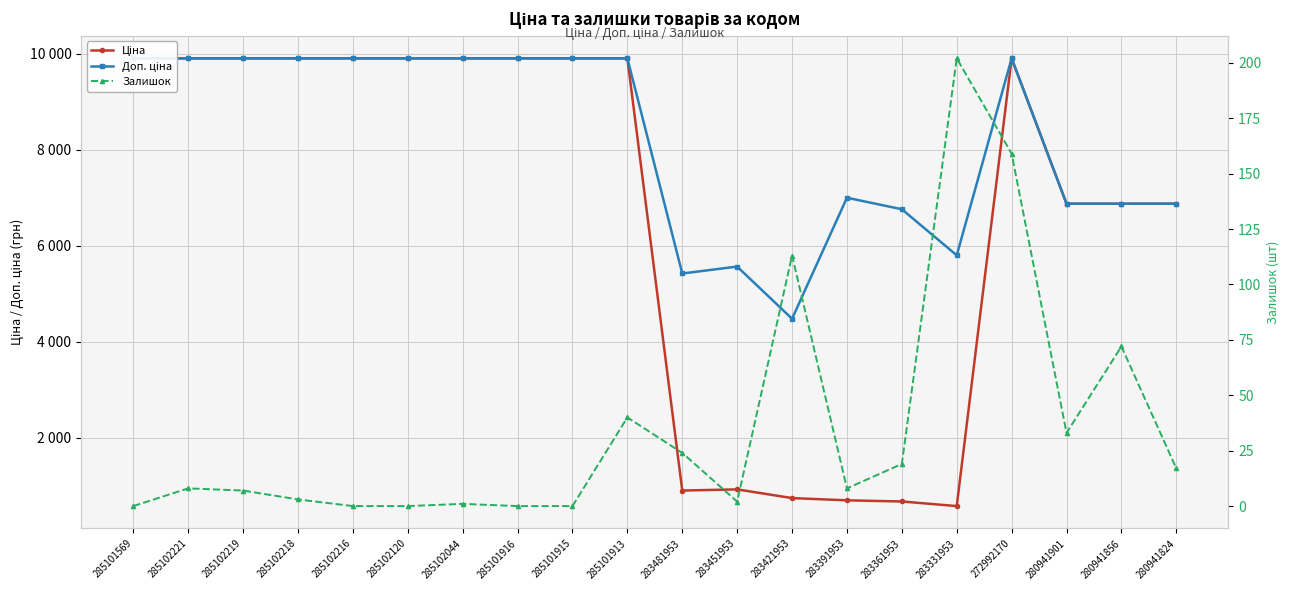

What is the difference between the maximum and second lowest values in the Доп. ціна series?

4482.6